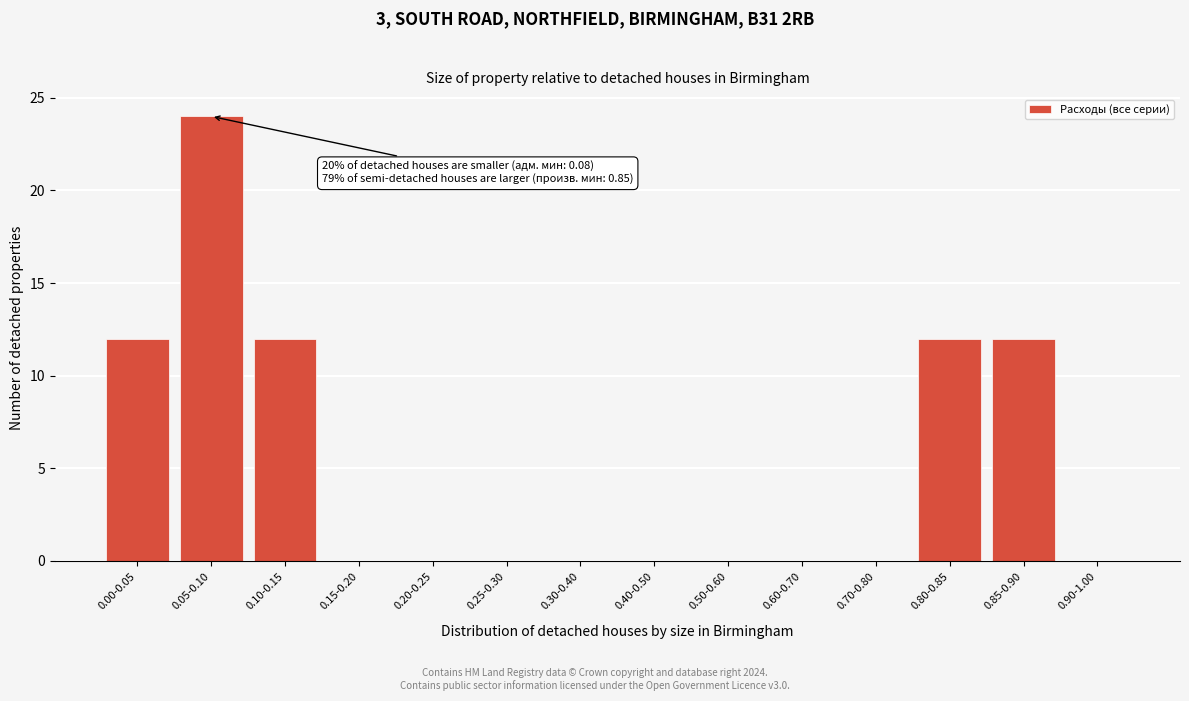

Reading left to right, extract all data points from this chart.

0.00-0.05=12	0.05-0.10=24	0.10-0.15=12	0.15-0.20=0	0.20-0.25=0	0.25-0.30=0	0.30-0.40=0	0.40-0.50=0	0.50-0.60=0	0.60-0.70=0	0.70-0.80=0	0.80-0.85=12	0.85-0.90=12	0.90-1.00=0